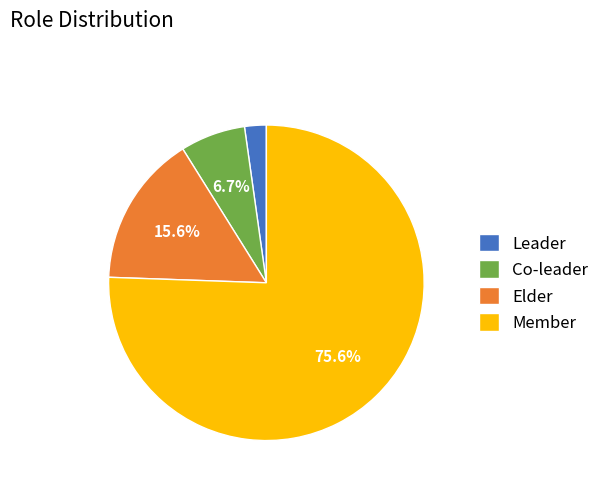

Is it true that Member is 76% of the pie?

True